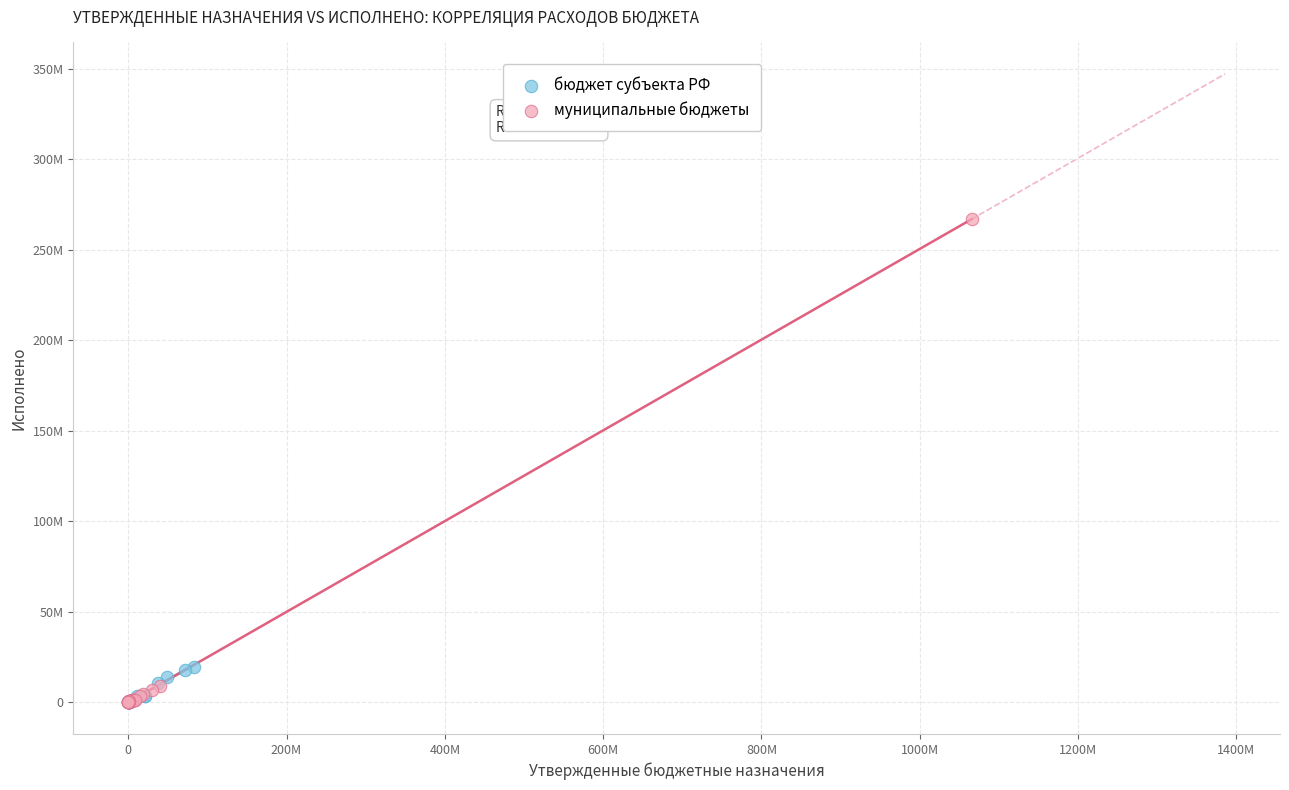

What are all the series names shown in the legend?

бюджет субъекта РФ, муниципальные бюджеты